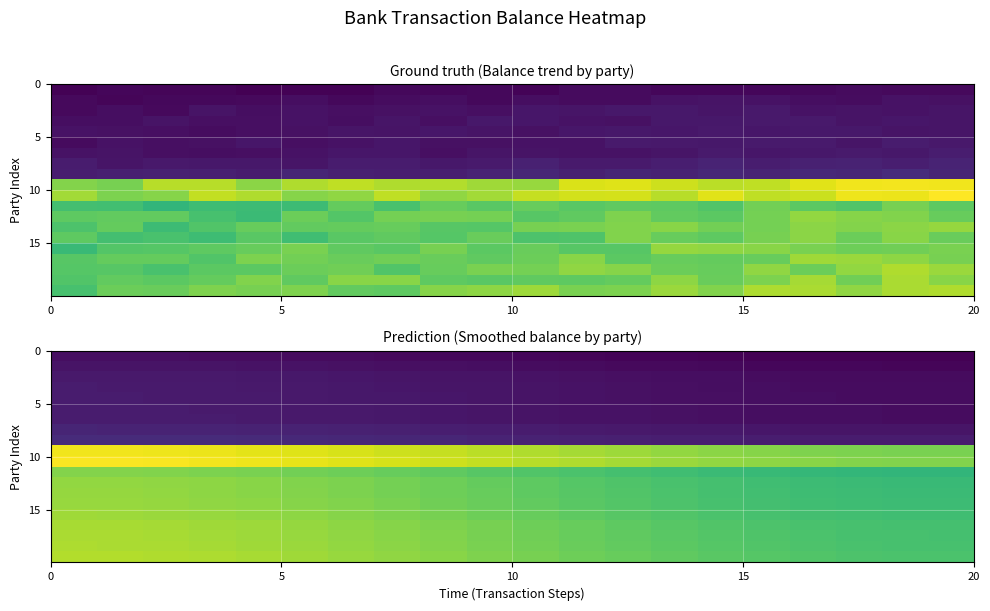

What is the difference between the highest and lowest values at 9?

2034555.3